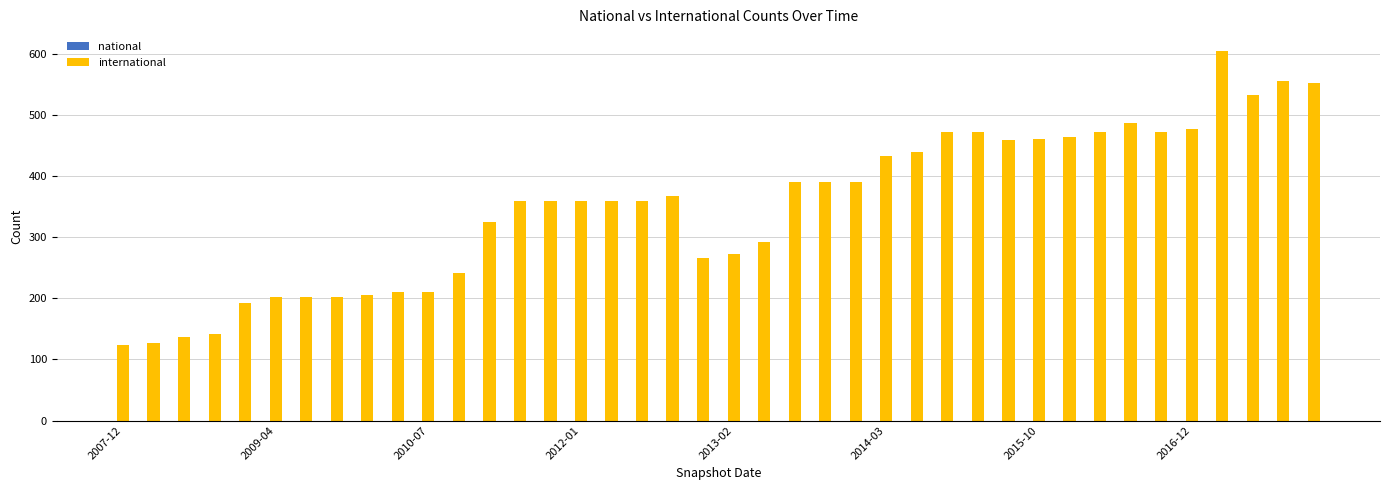

What is the difference between the maximum and minimum values in the national series?

25